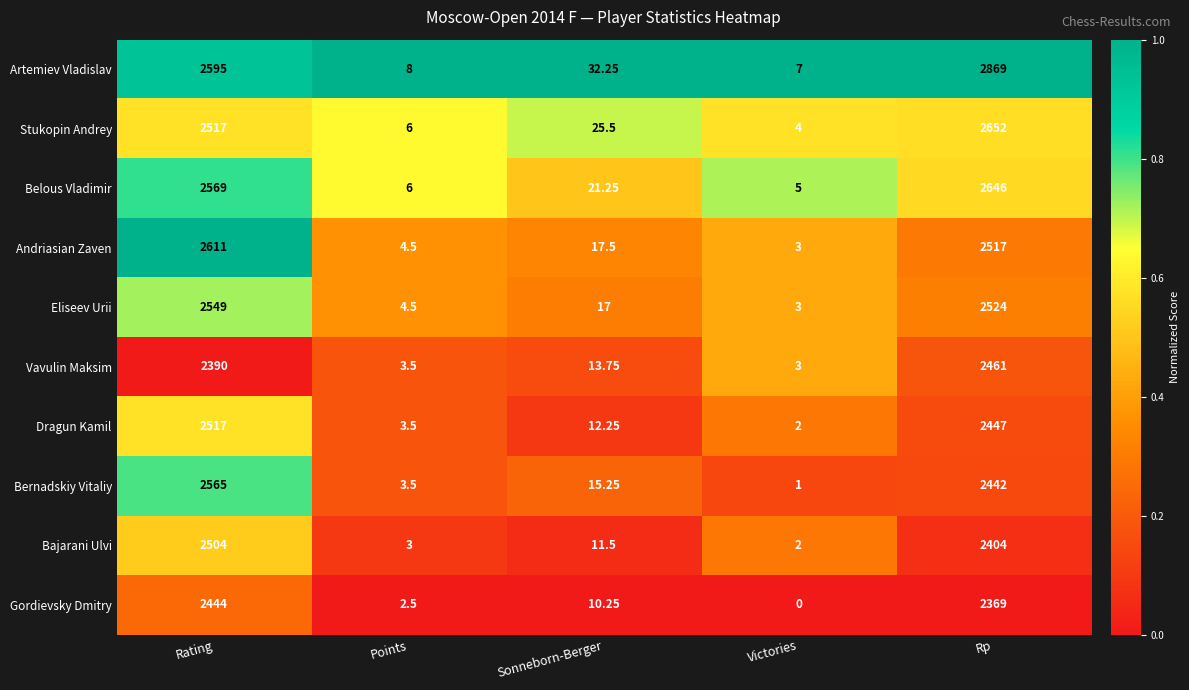

Where does the Bernadskiy Vitaliy series first go above 15?

Rating